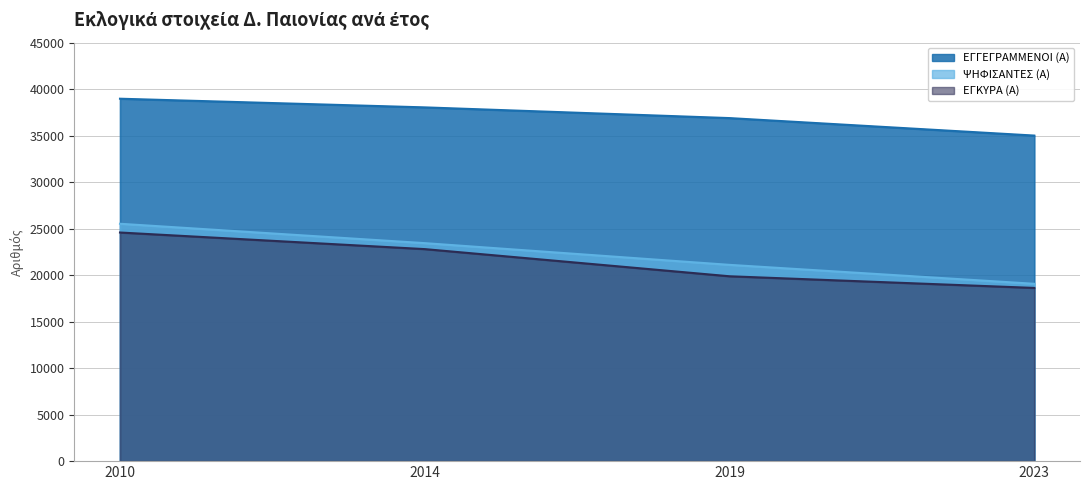

How many values in the ΨΗΦΙΣΑΝΤΕΣ (Α) series are below 23437?

2